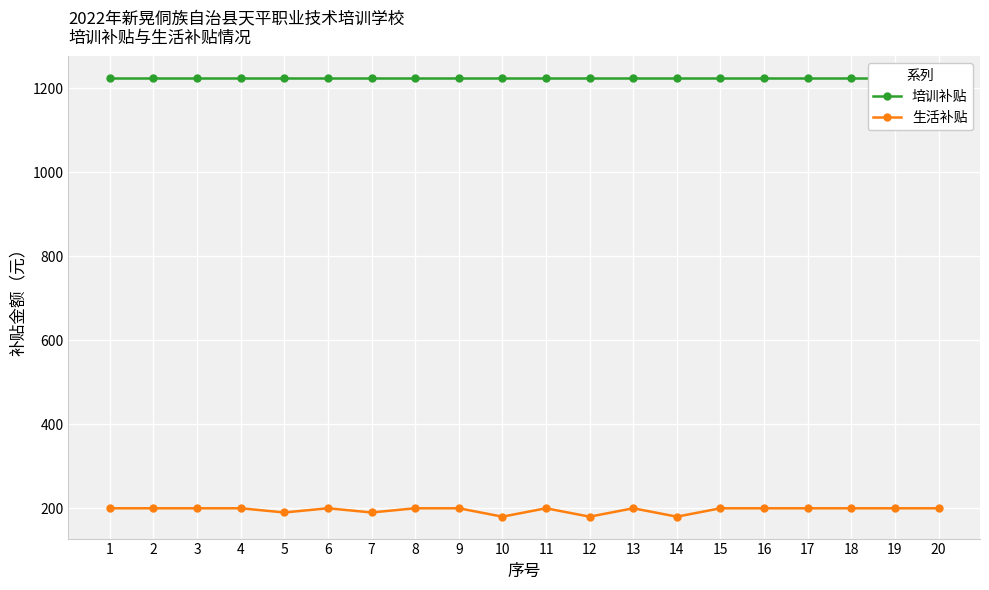

Is the value of 生活补贴 at 7 greater than the value of 培训补贴 at 11?

No